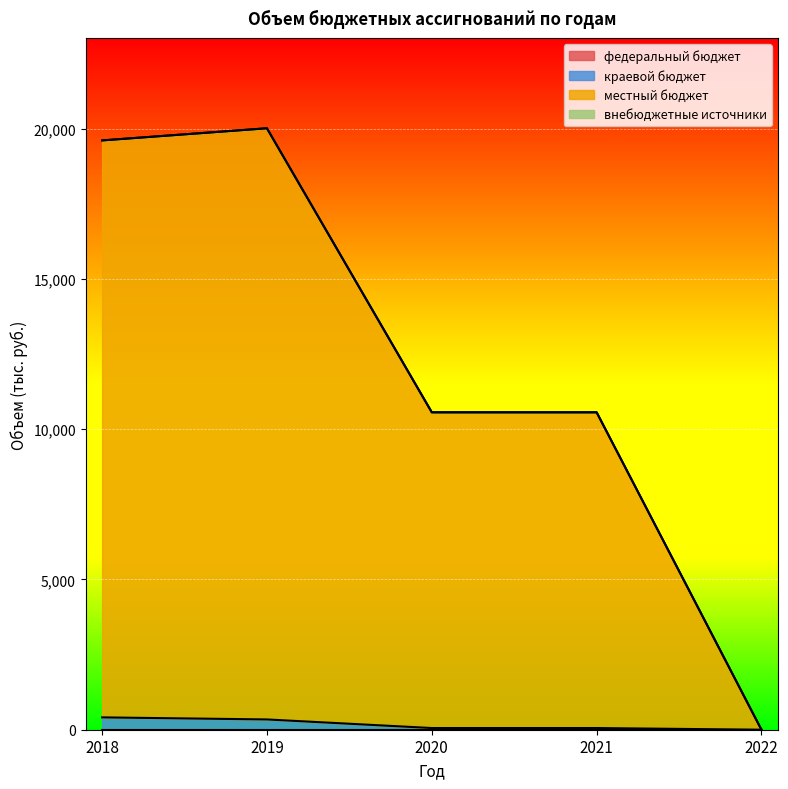

What is the maximum value shown in the chart?

20013.9